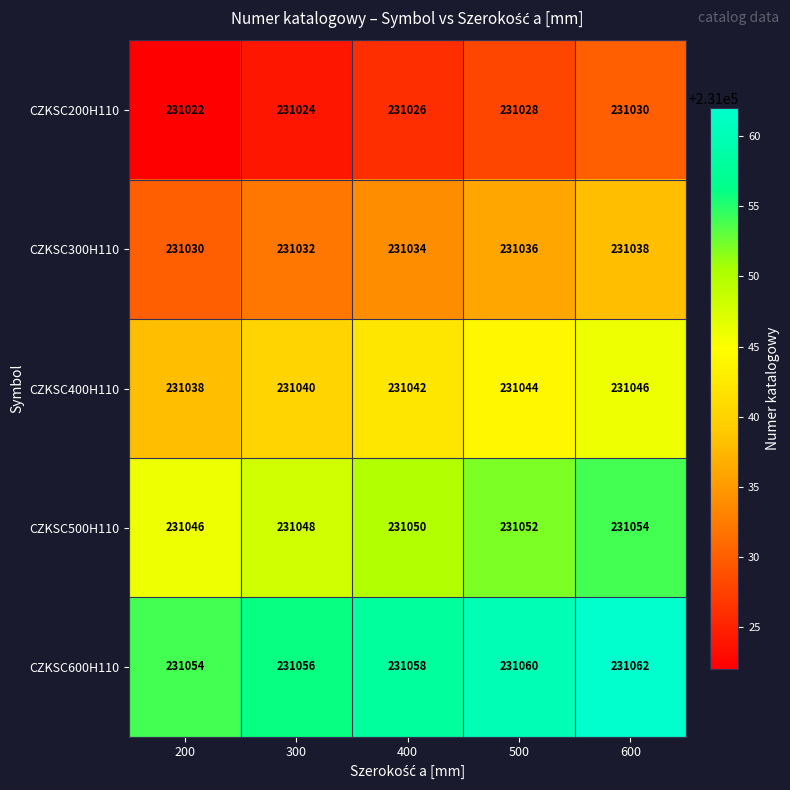

Rank the series at 300 from lowest to highest value.

CZKSC200H110, CZKSC300H110, CZKSC400H110, CZKSC500H110, CZKSC600H110